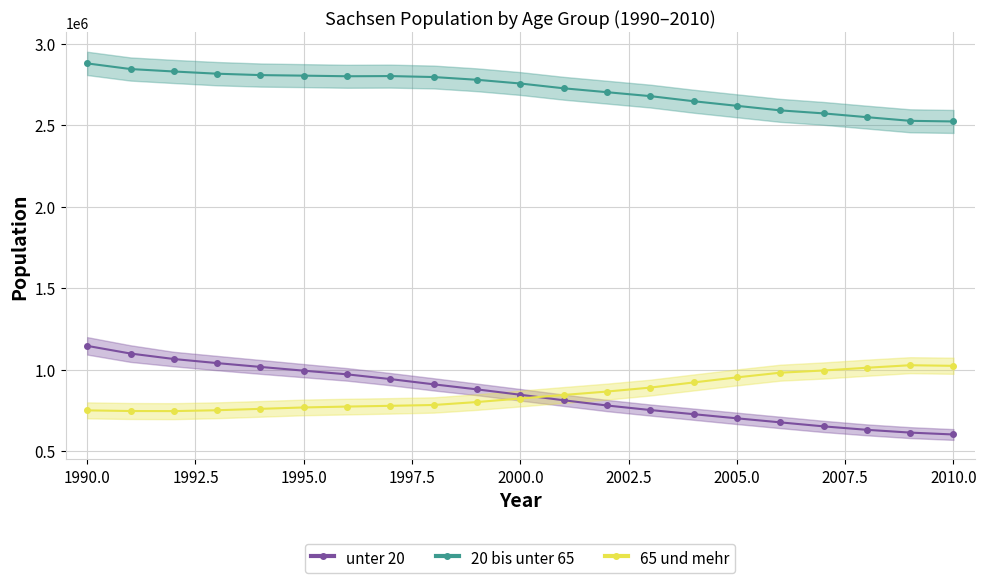

True or false: 20 bis unter 65 and unter 20 intersect in this chart.

False